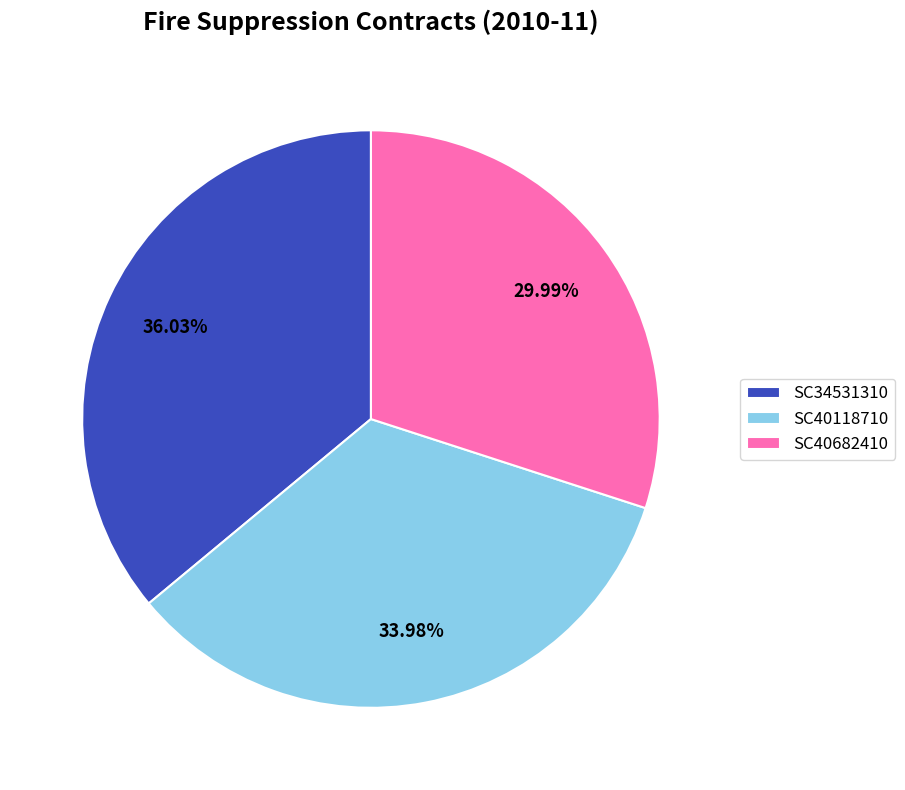

What is the total percentage of SC40682410 and SC34531310?

66.0%